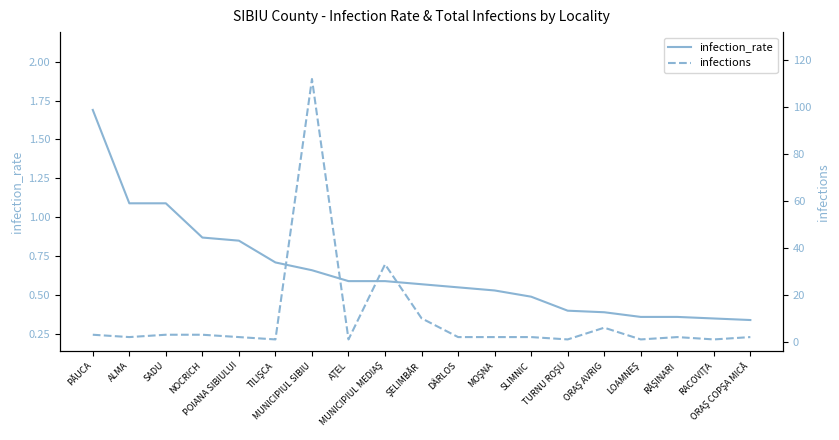

True or false: infection_rate and infections intersect in this chart.

False